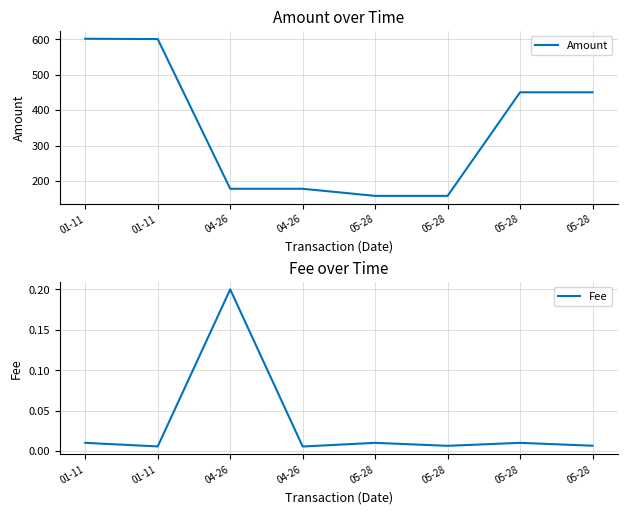

The Fee series shows 0.0 at 01-11. True or false?

True